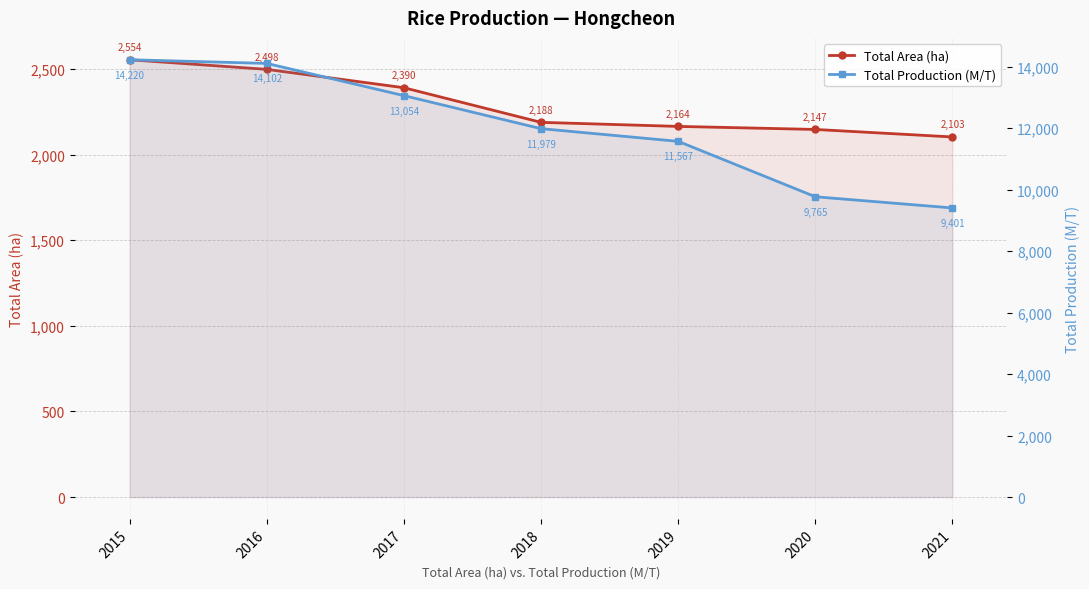

At which label does Total Production (M/T) reach its peak?

2015